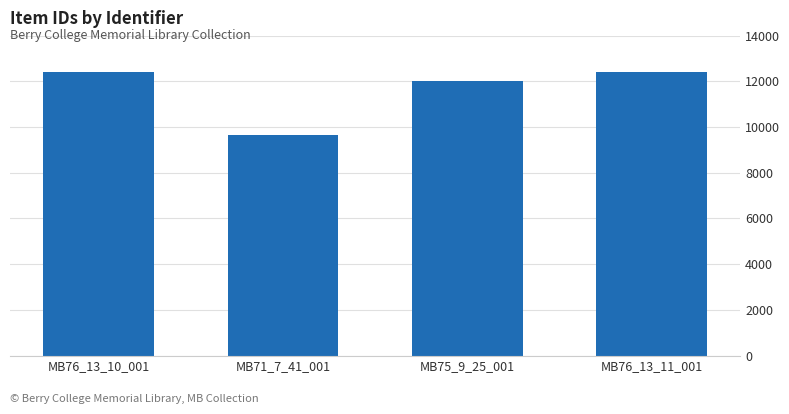

What is the ratio of the value at MB76_13_10_001 to the value at MB75_9_25_001?

1.0